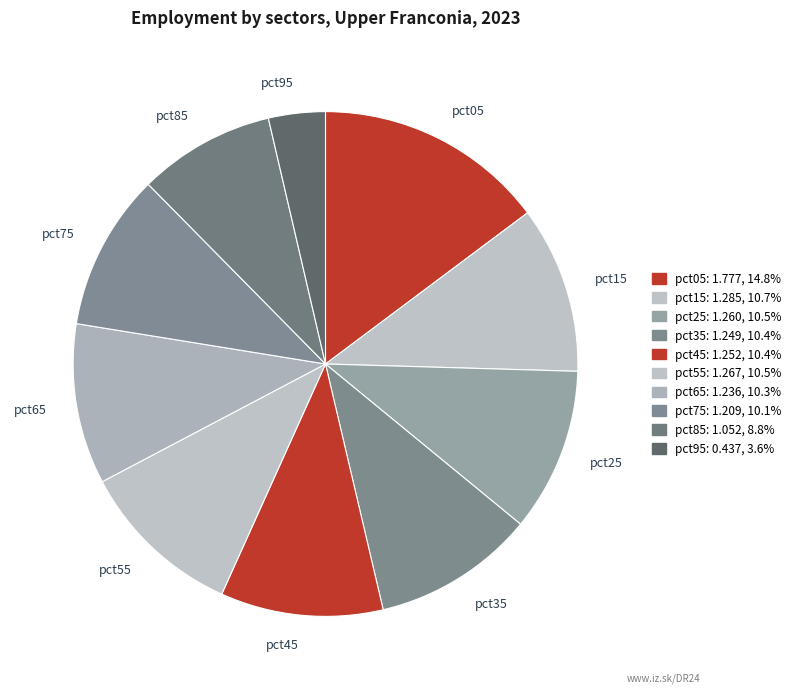

Is the sum of pct65 and pct05 greater than half?

No